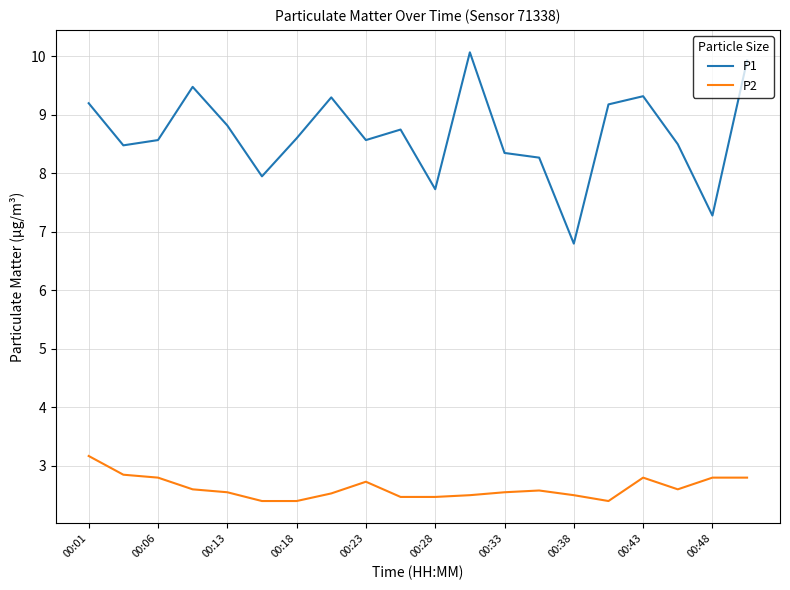

Which series has the largest total across all categories?

P1